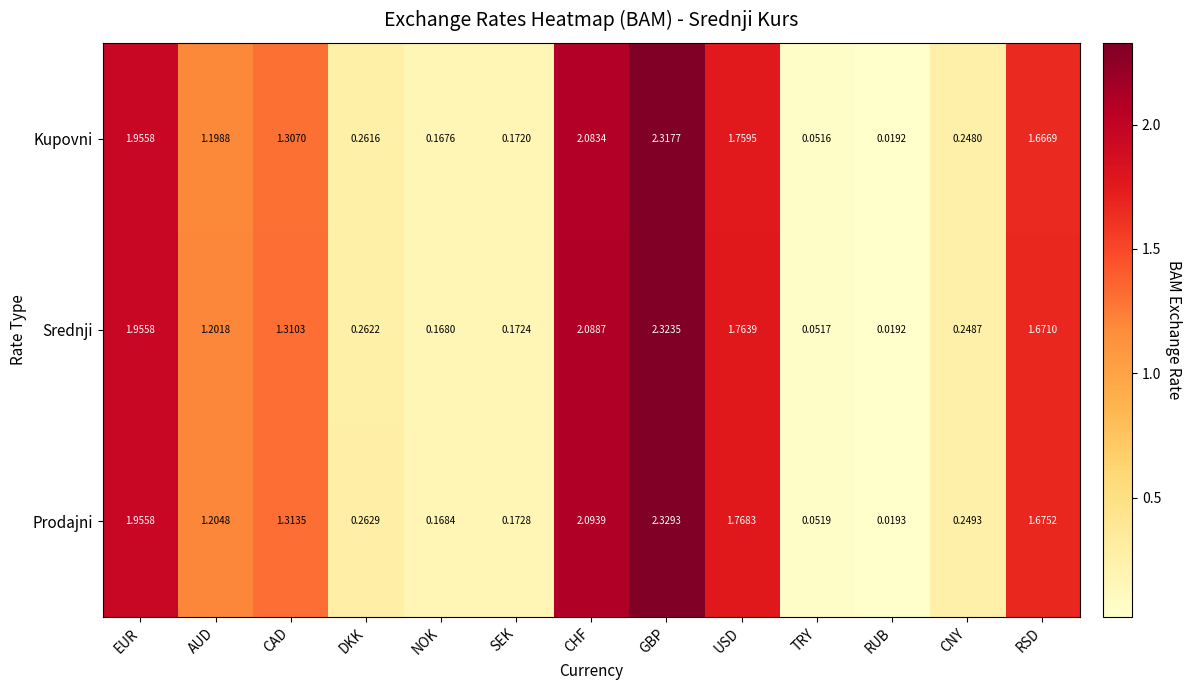

At how many categories does at least one series exceed 0?

13